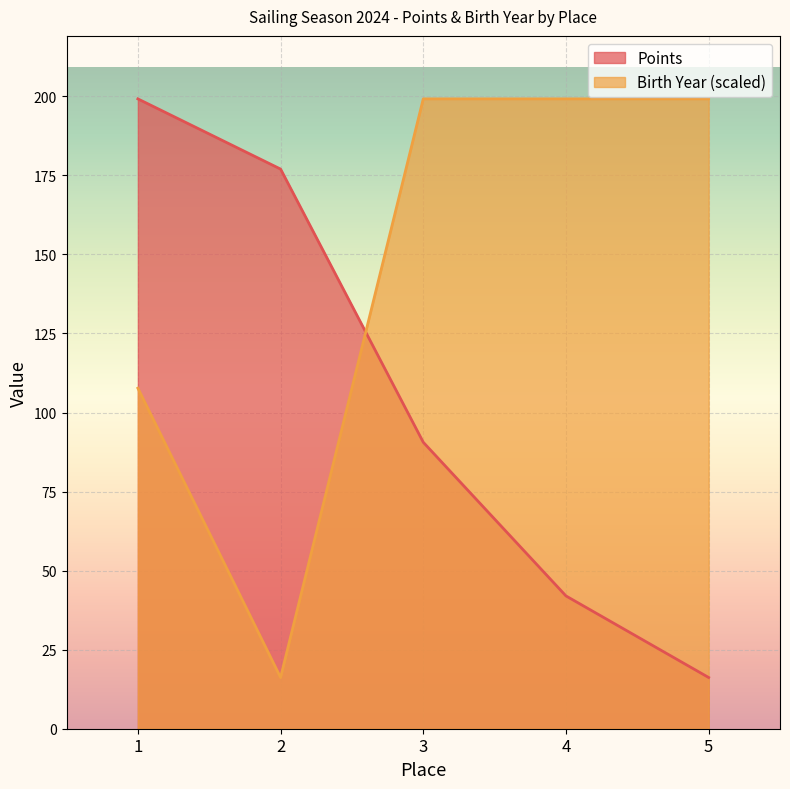

What is the difference between the maximum and second lowest values in the Points series?

157.2